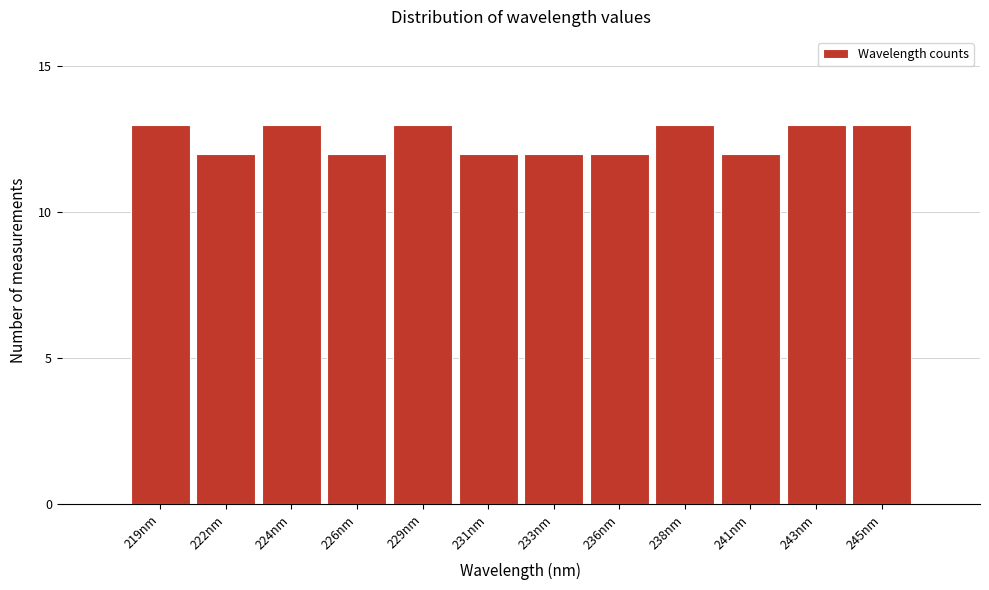

Reading left to right, extract all data points from this chart.

219nm=13	222nm=12	224nm=13	226nm=12	229nm=13	231nm=12	233nm=12	236nm=12	238nm=13	241nm=12	243nm=13	245nm=13